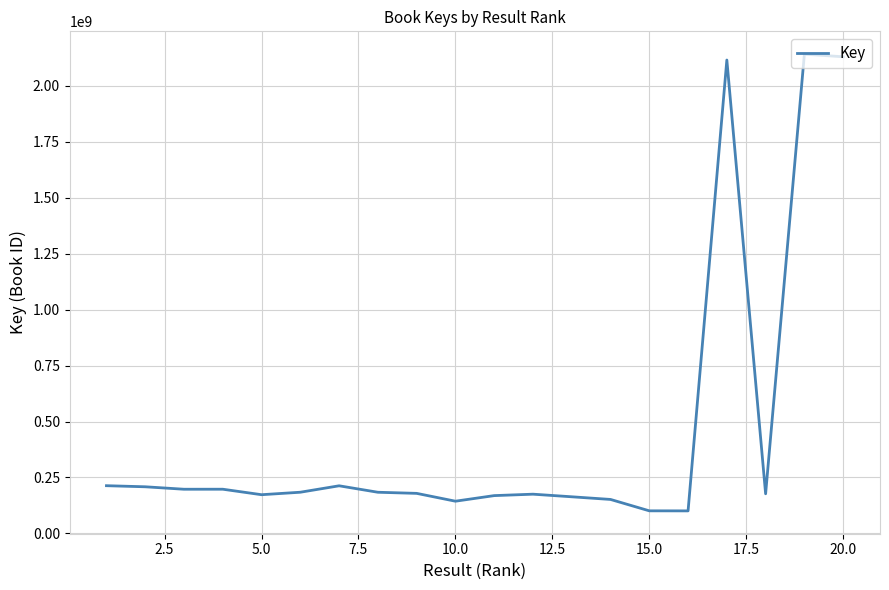

What is the minimum value shown in the chart?

100660865